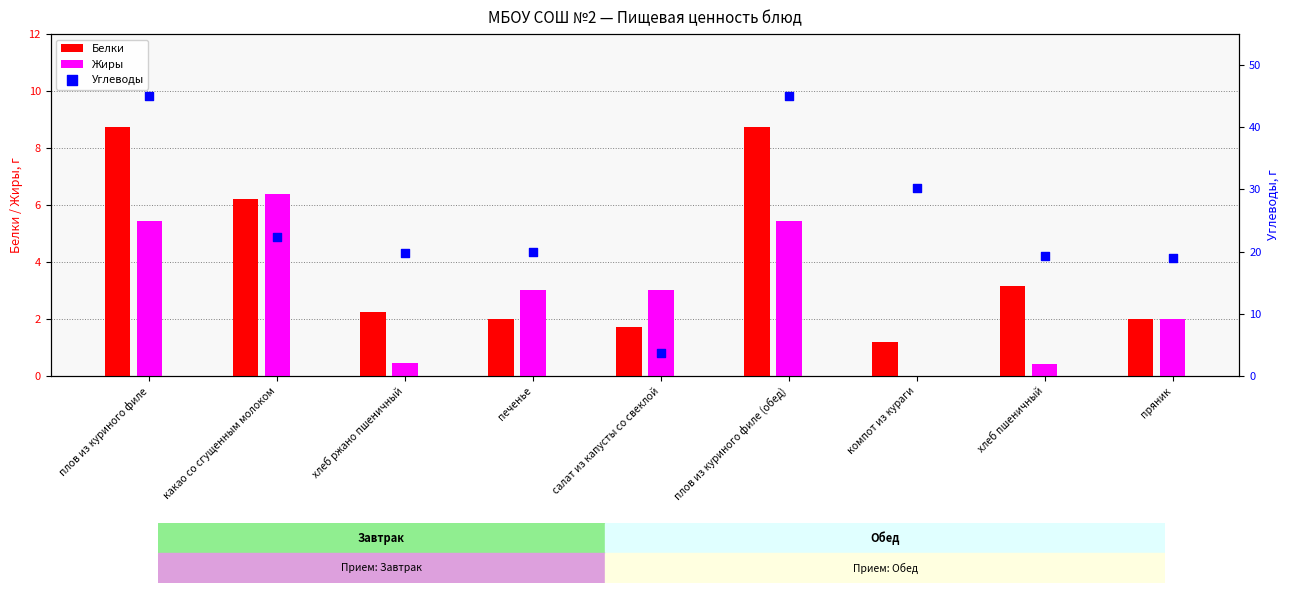

Which series has the widest spread of Y values?

Углеводы